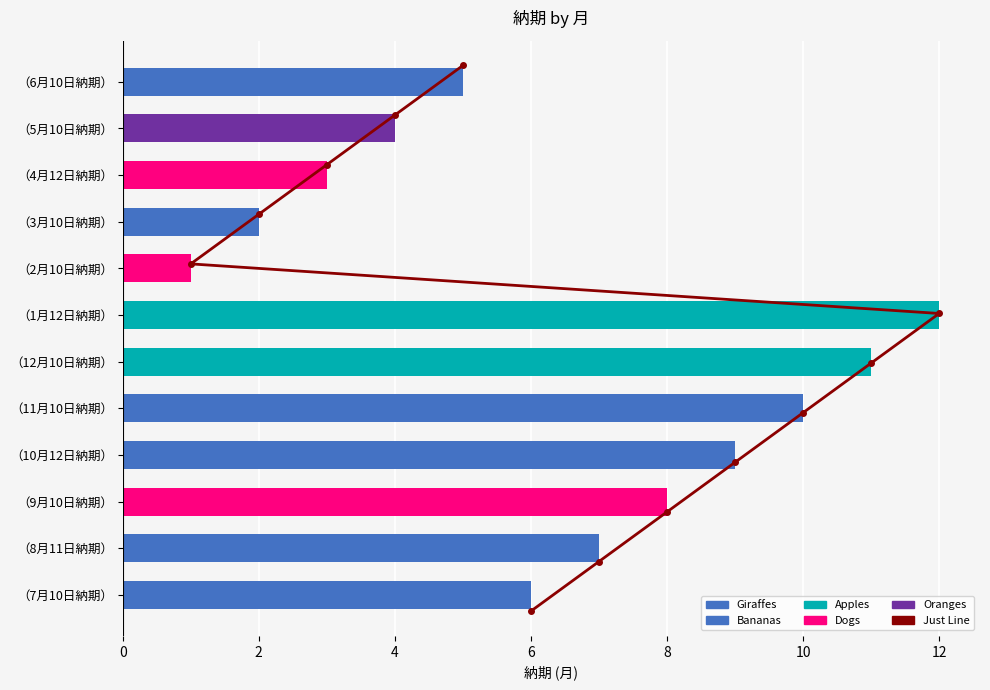

Is the value of Just Line at 6 greater than the value of 納期 at 10?

No